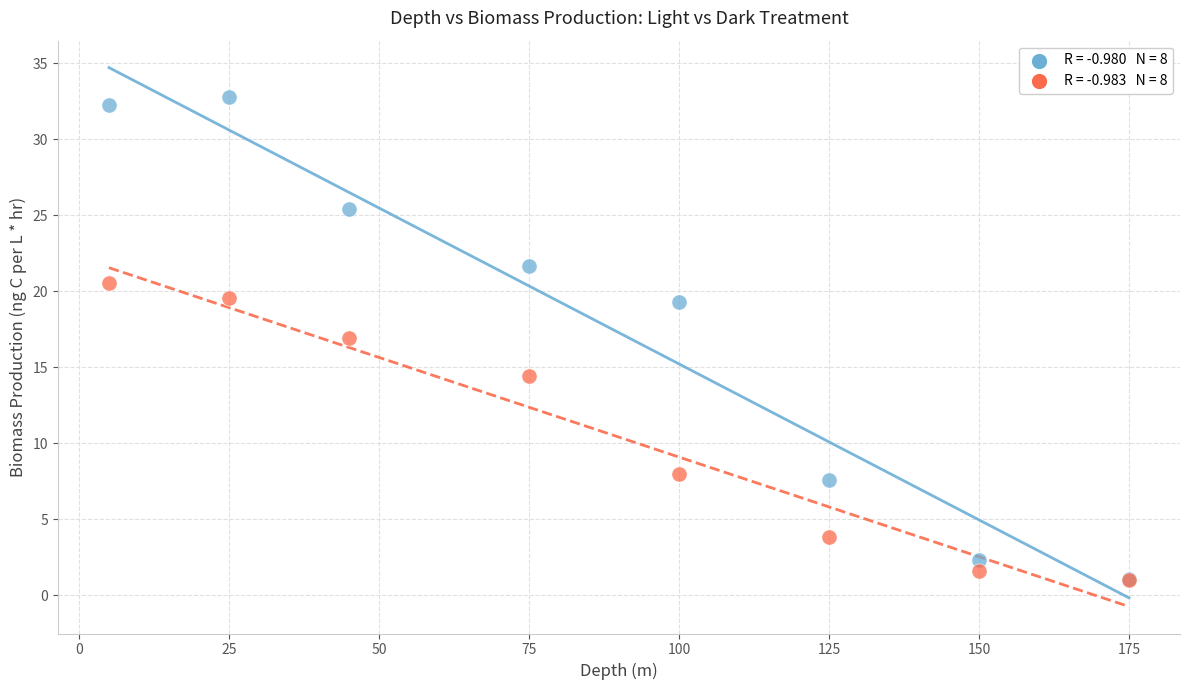

Across all series, what Y value is closest to 16?

16.9